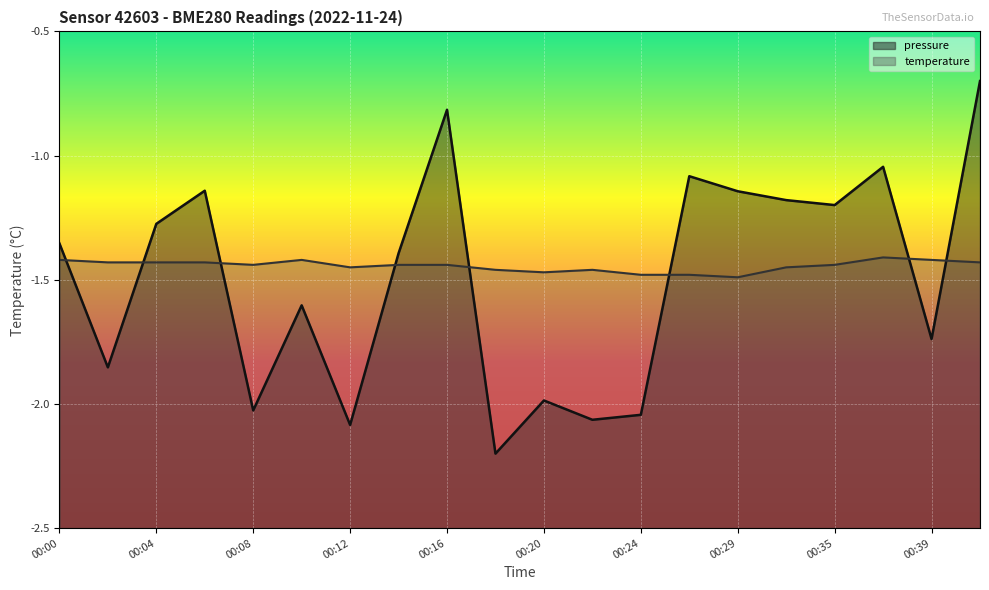

List the series in order of their overall mean, highest first.

temperature, pressure